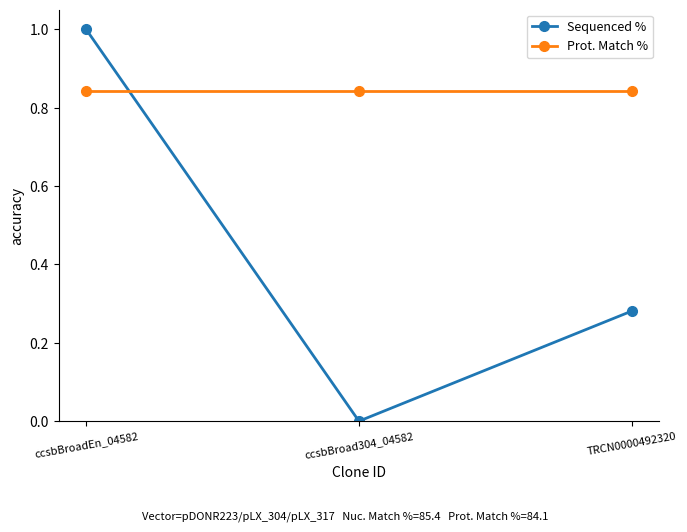

At how many categories does at least one series exceed 0?

3